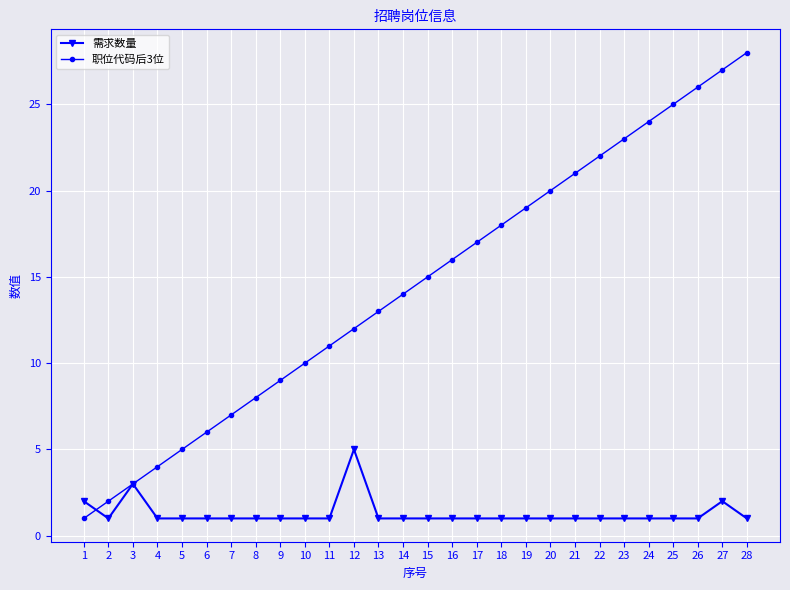

Rank the series at 13 from highest to lowest value.

职位代码后3位, 需求数量